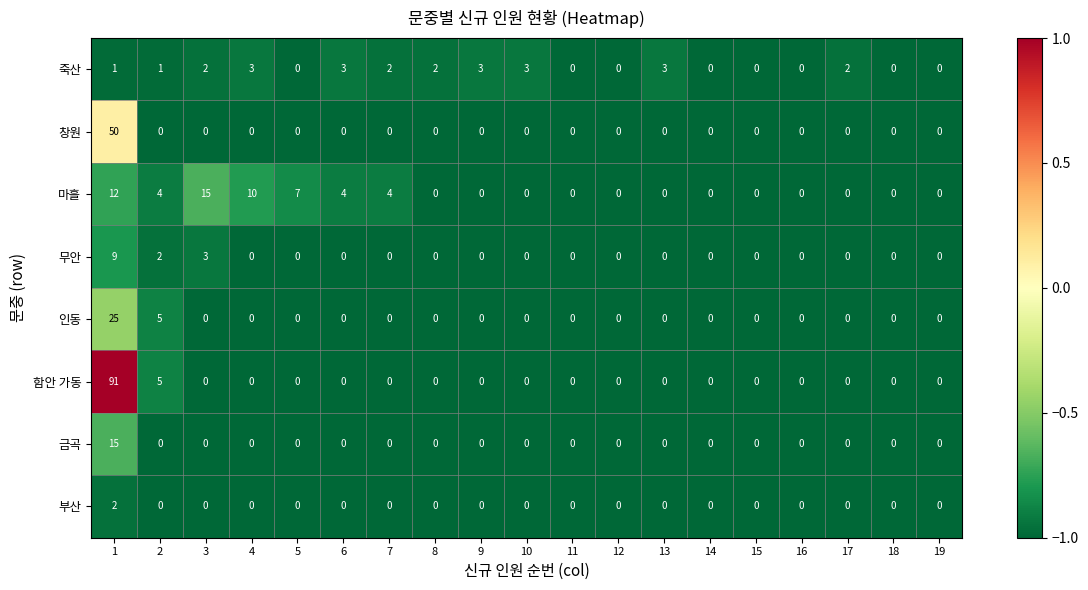

What is the greatest value displayed?

91